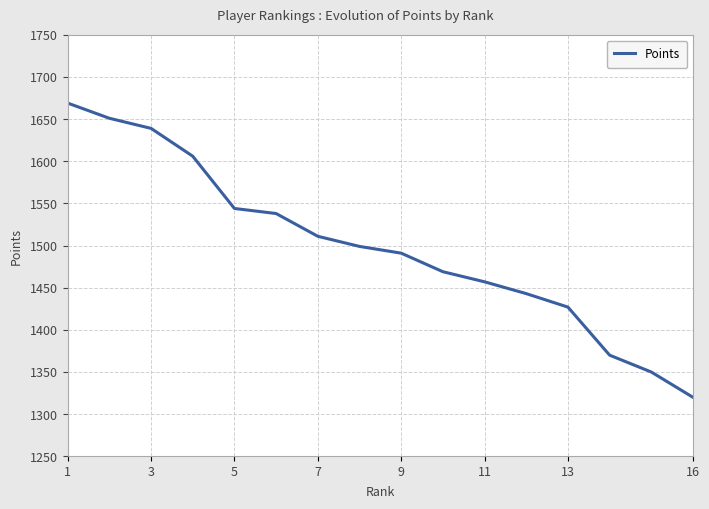

What is the maximum value shown in the chart?

1669